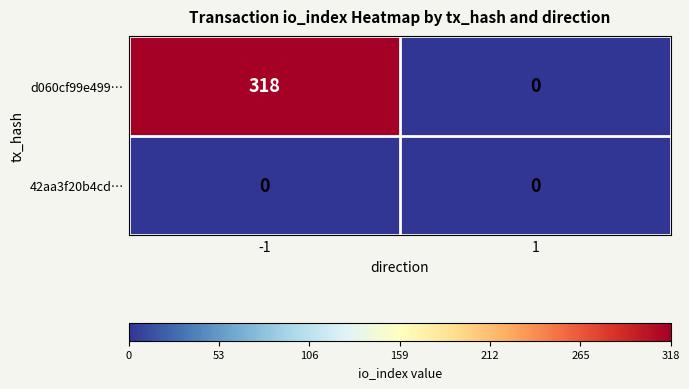

At -1, list the series in order from smallest to largest.

42aa3f20b4cd…, d060cf99e499…